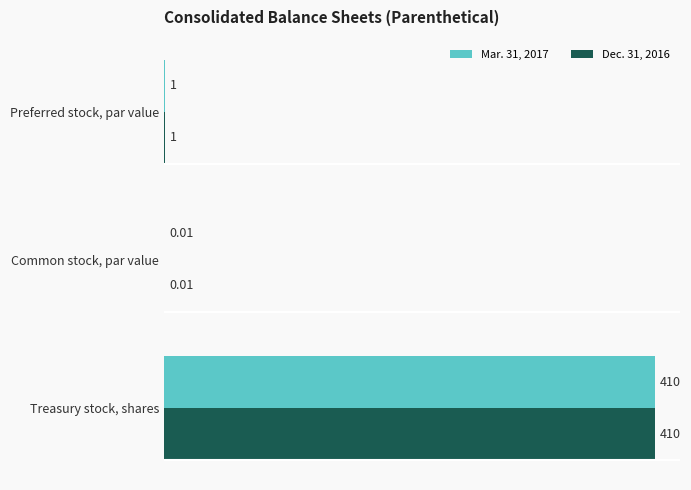

At which category is the sum across all series the highest?

Treasury stock, shares